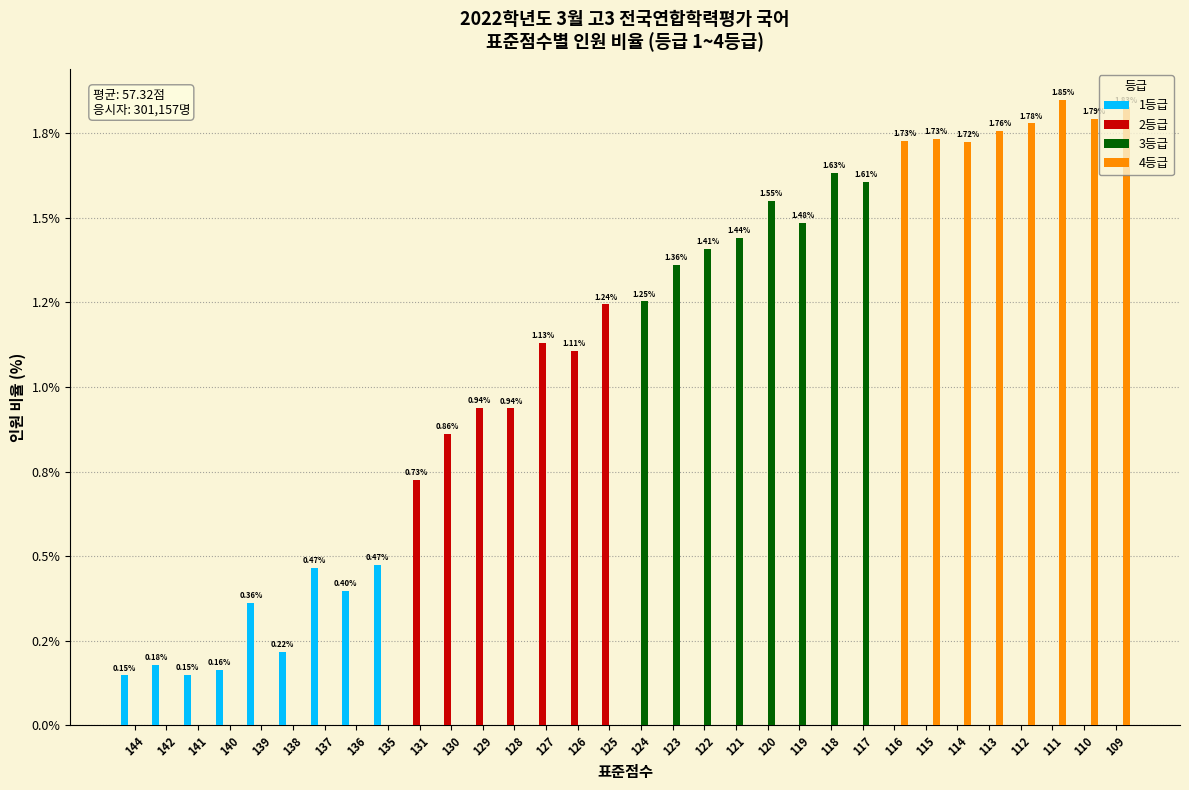

Are the bars horizontal?

No